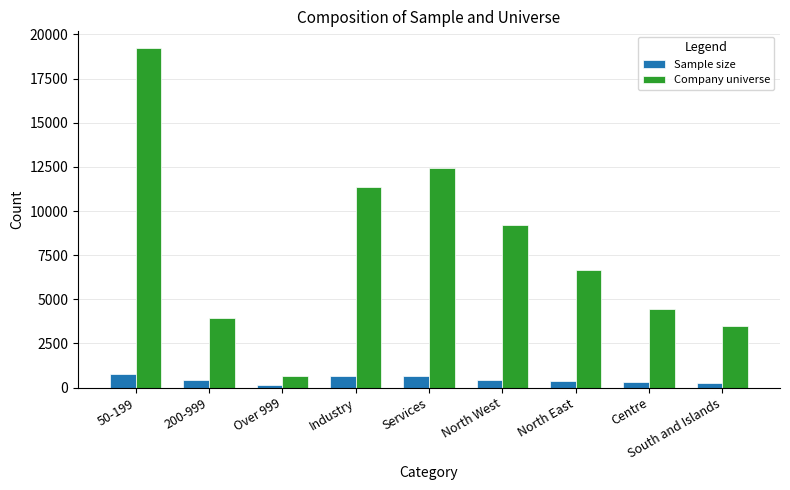

How many distinct data groups are displayed?

2